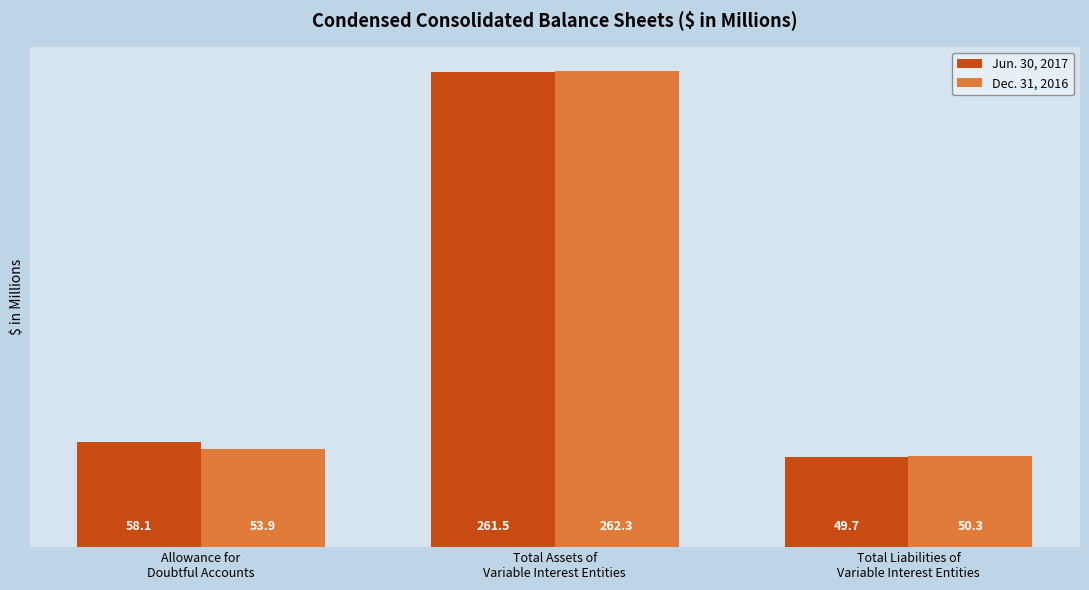

The Jun. 30, 2017 series shows 58.1 at Allowance for
Doubtful Accounts. True or false?

True